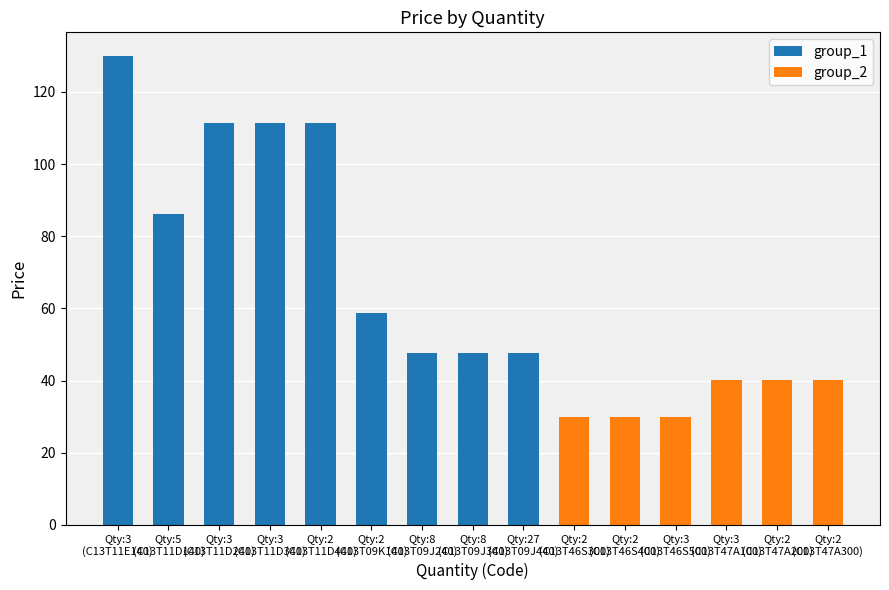

Which label corresponds to the largest value in the chart?

3